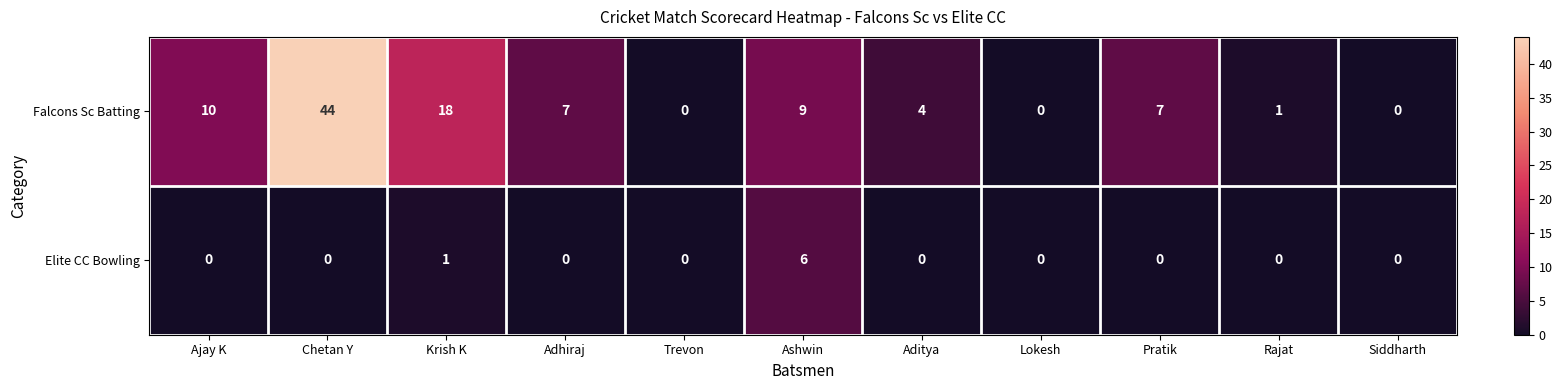

Which series has the widest spread of values?

Falcons Sc Batting